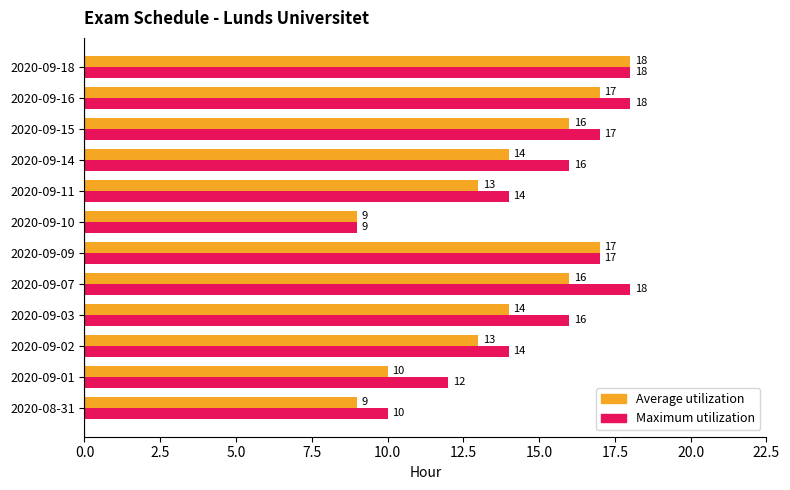

Rank the series by their average value, from lowest to highest.

Average utilization, Maximum utilization